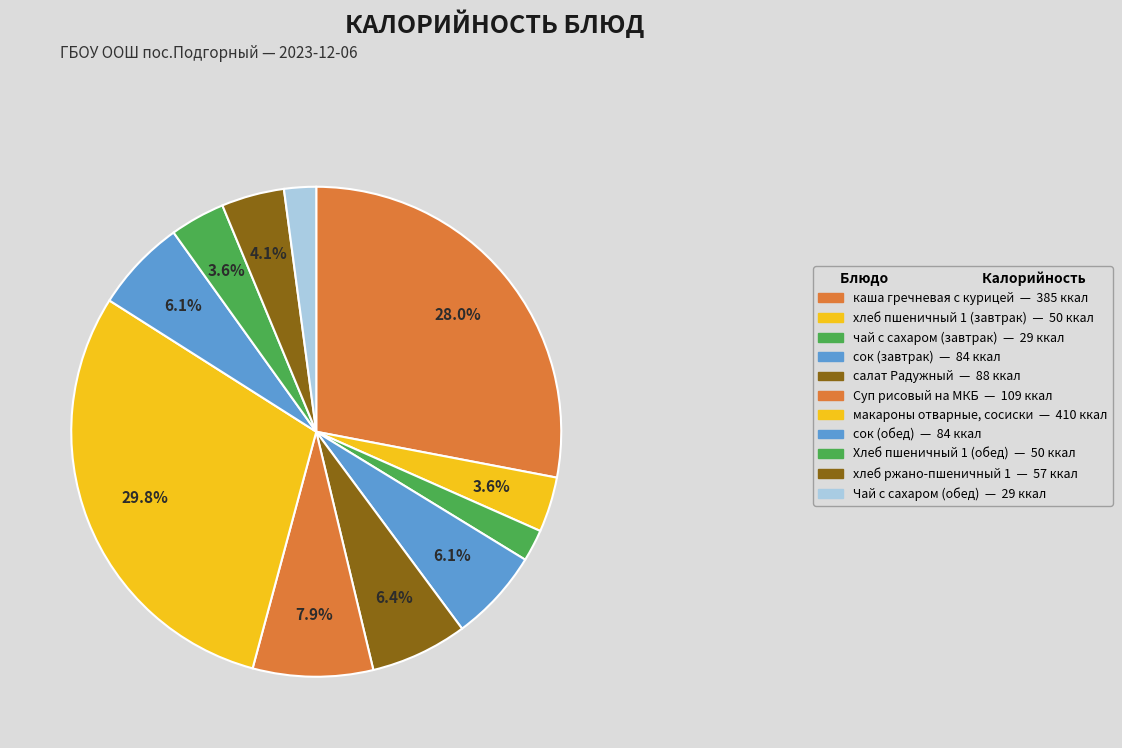

How many slices are in this pie chart?

11